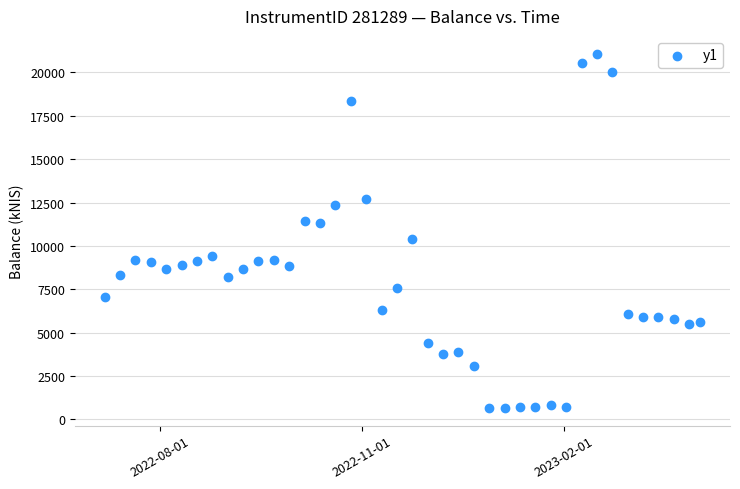

What is the range of Y values (max minus min)?

20429.8